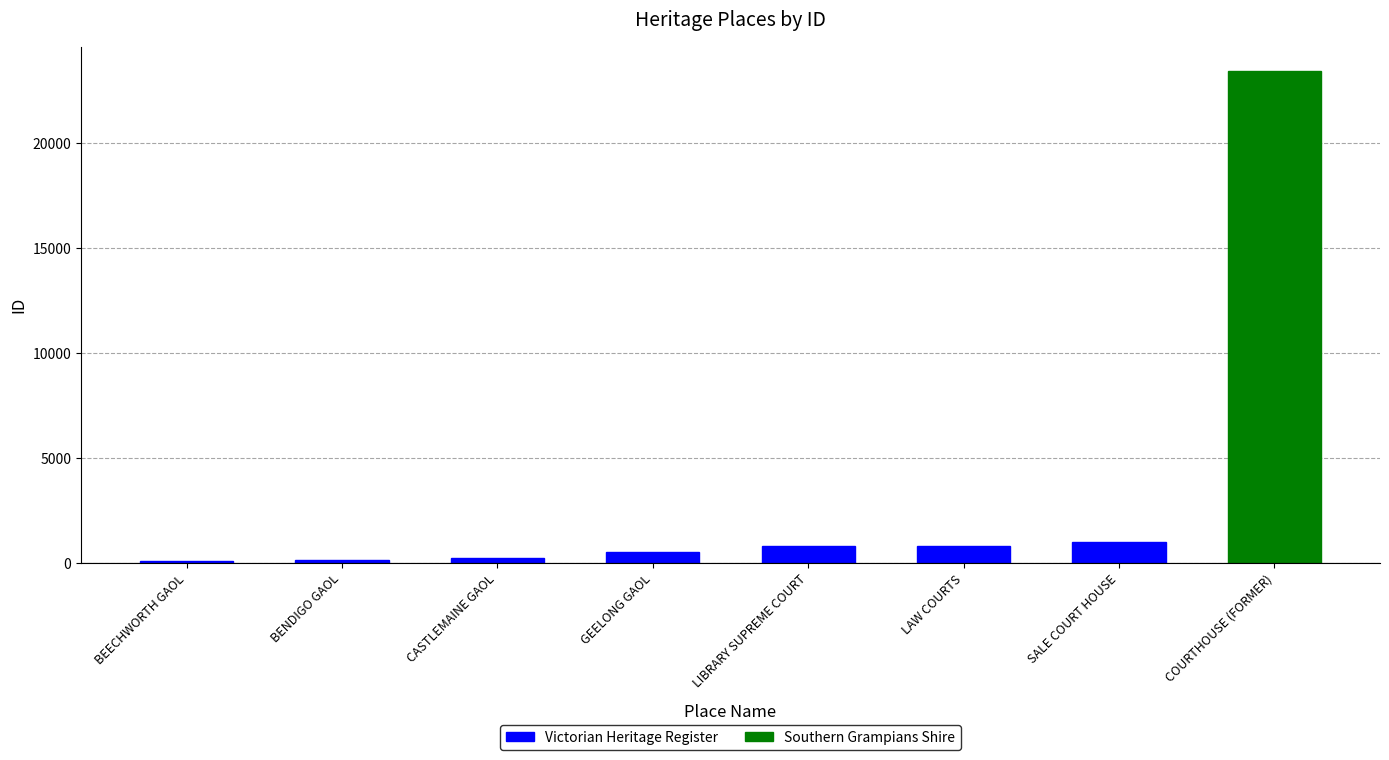

How many bars are there in total?

8